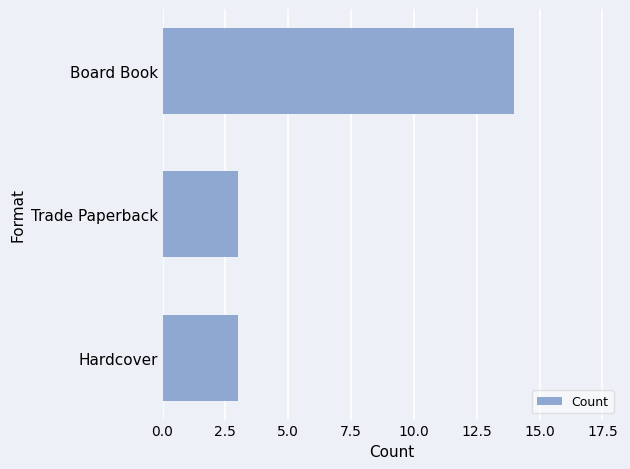

What is the difference between the maximum and minimum values?

11